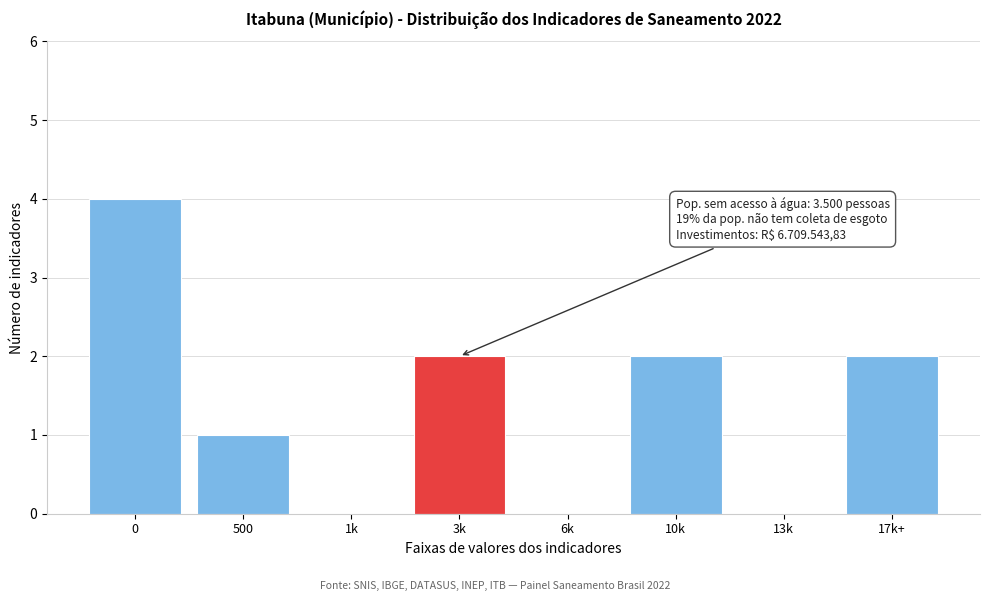

Reading left to right, transcribe all the data shown in this chart.

0=4	500=1	1k=0	3k=2	6k=0	10k=2	13k=0	17k+=2